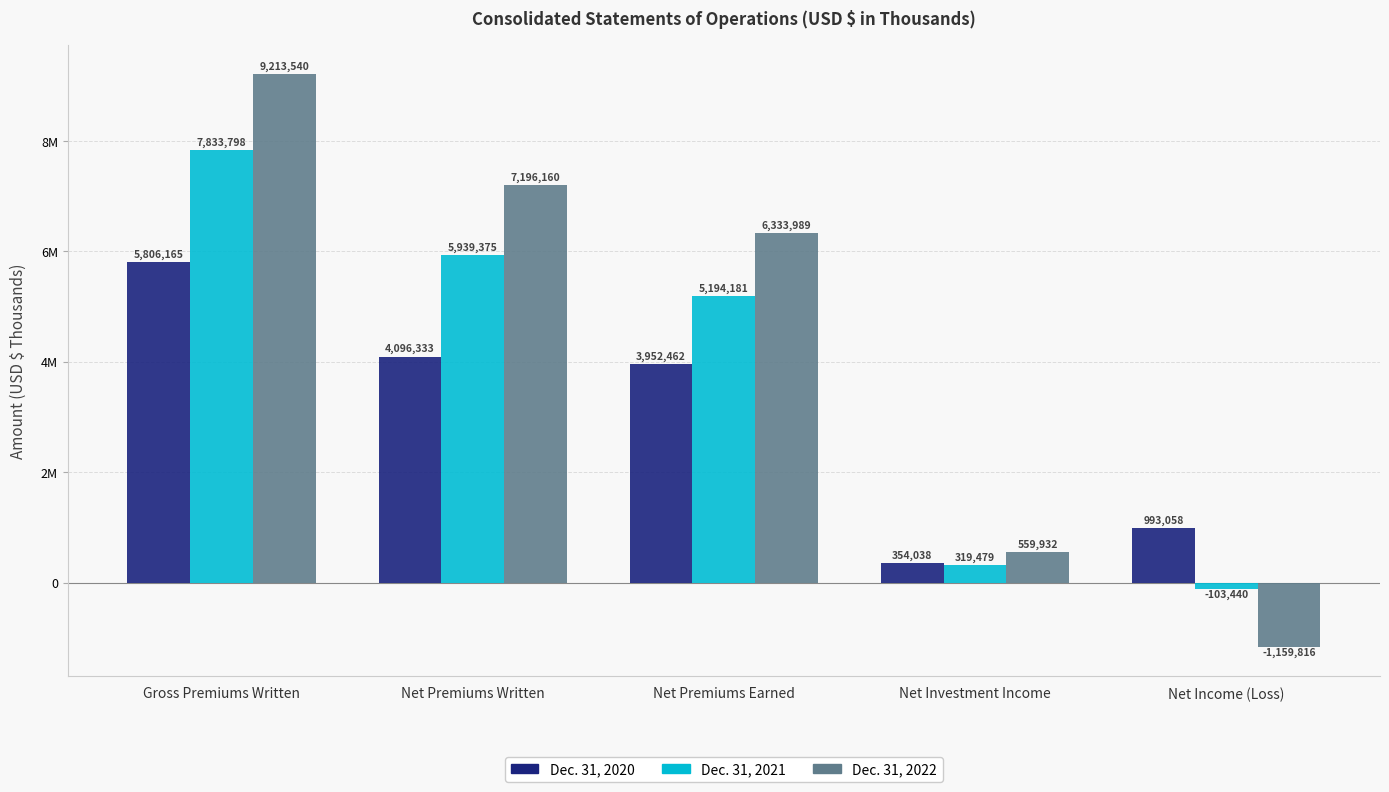

Which series has the largest total across all categories?

Dec. 31, 2022